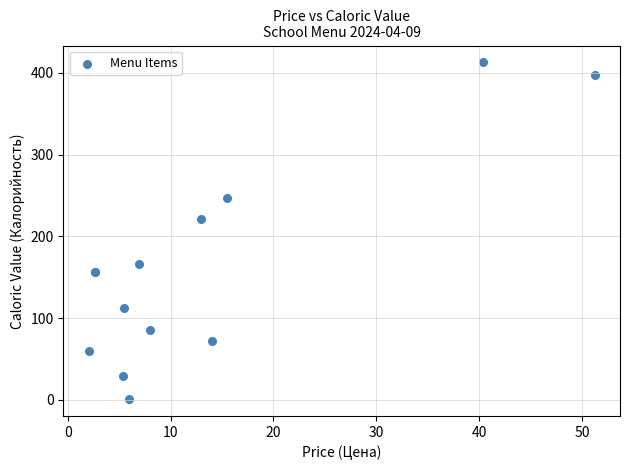

What Y value in the scatter plot is closest to 206?

220.8